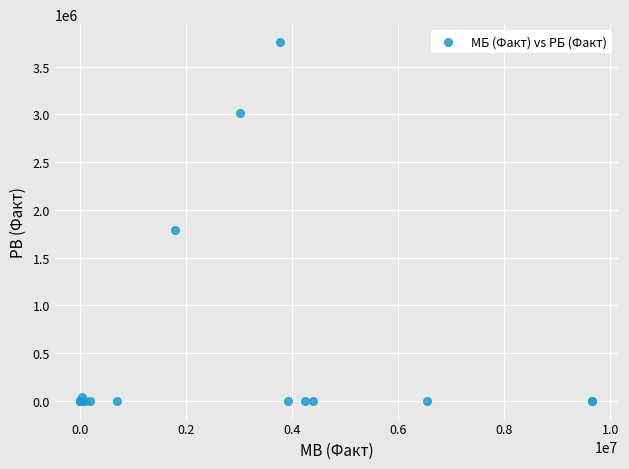

What Y value in the scatter plot is closest to 1878824?

1788615